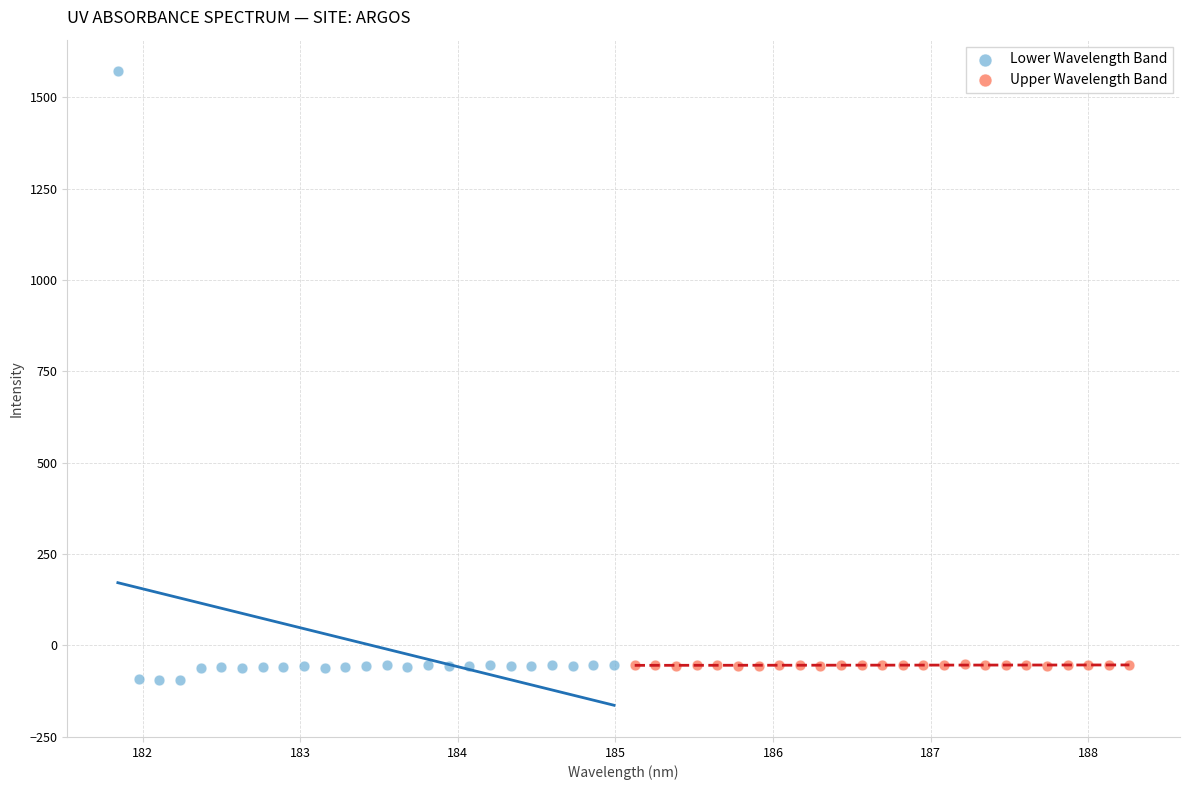

Which series has the widest spread of Y values?

Lower Wavelength Band